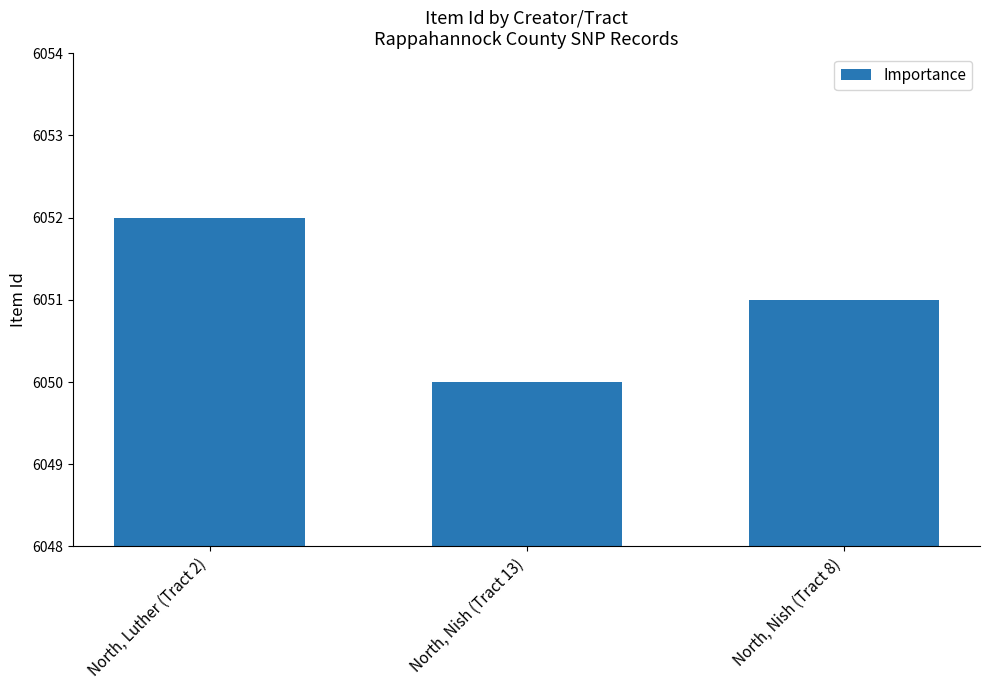

What is the average value?

6051